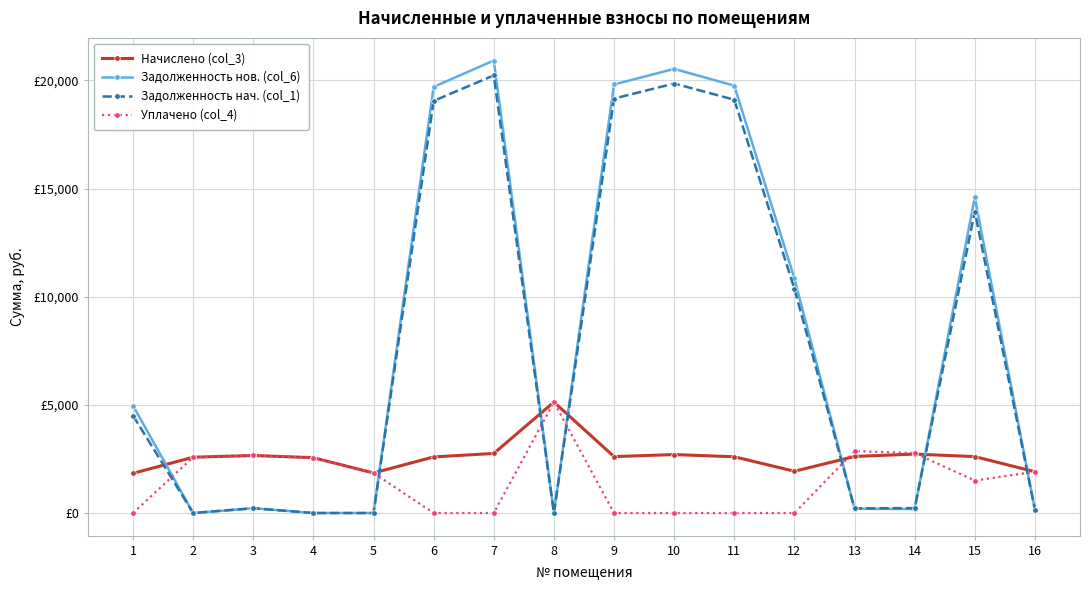

What are all the series names shown in the legend?

Начислено (col_3), Задолженность нов. (col_6), Задолженность нач. (col_1), Уплачено (col_4)